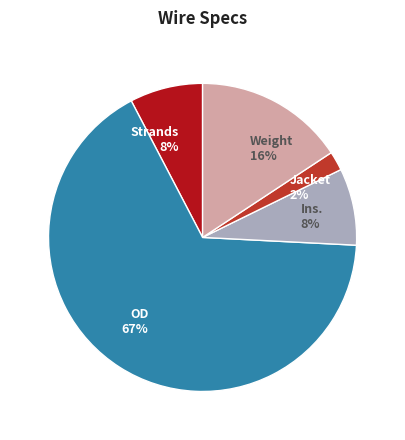

Does any single category account for the majority?

Yes